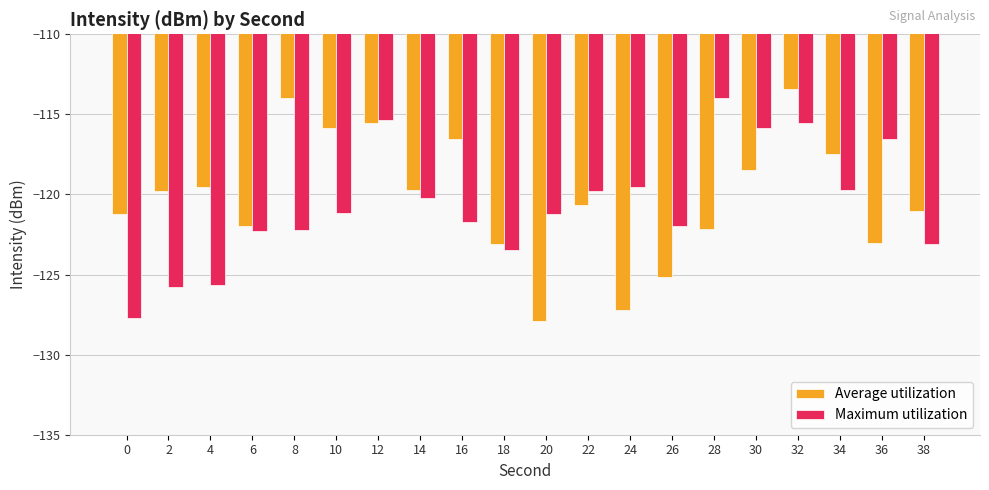

What is the approximate value of Maximum utilization at 24?

-119.6